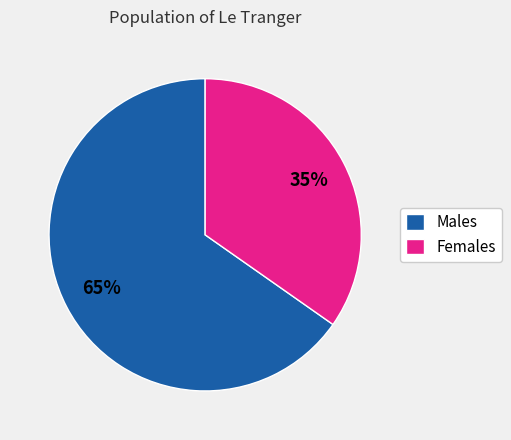

Is the sum of Females and Males greater than half?

Yes